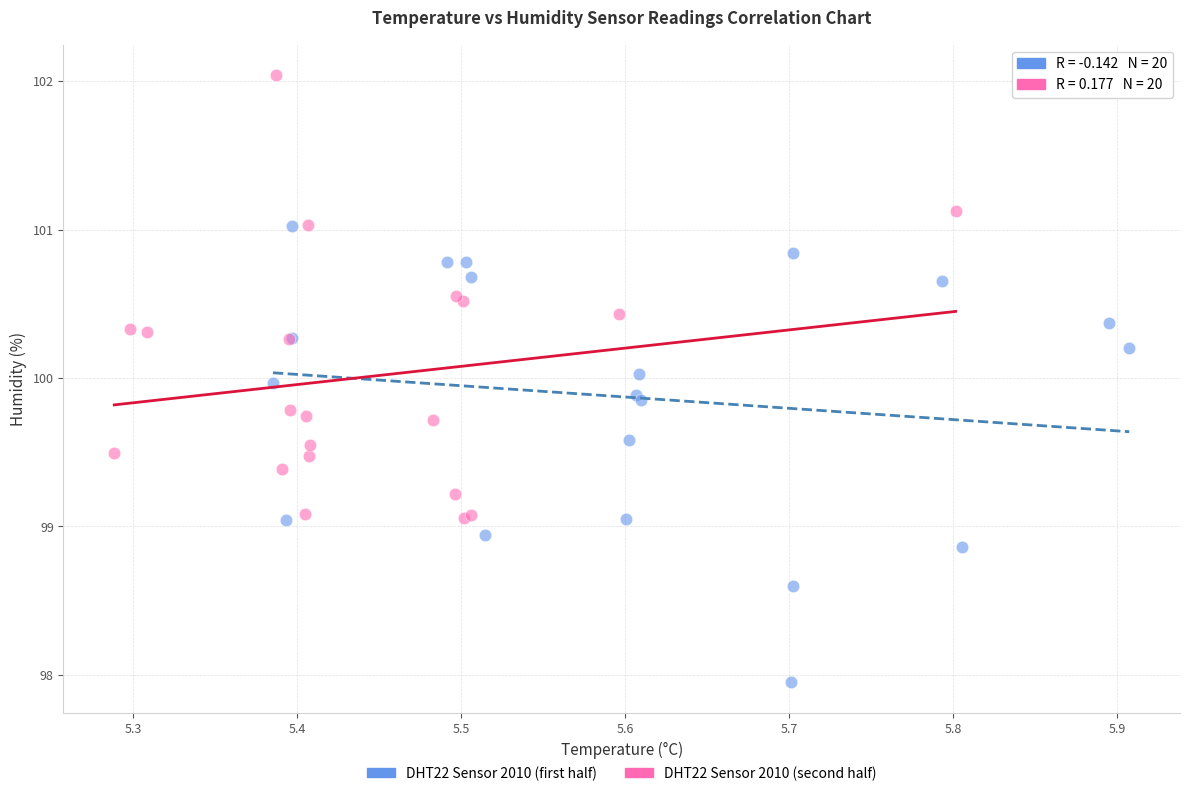

Which series has the largest Y range (max minus min)?

DHT22 Sensor 2010 (first half)